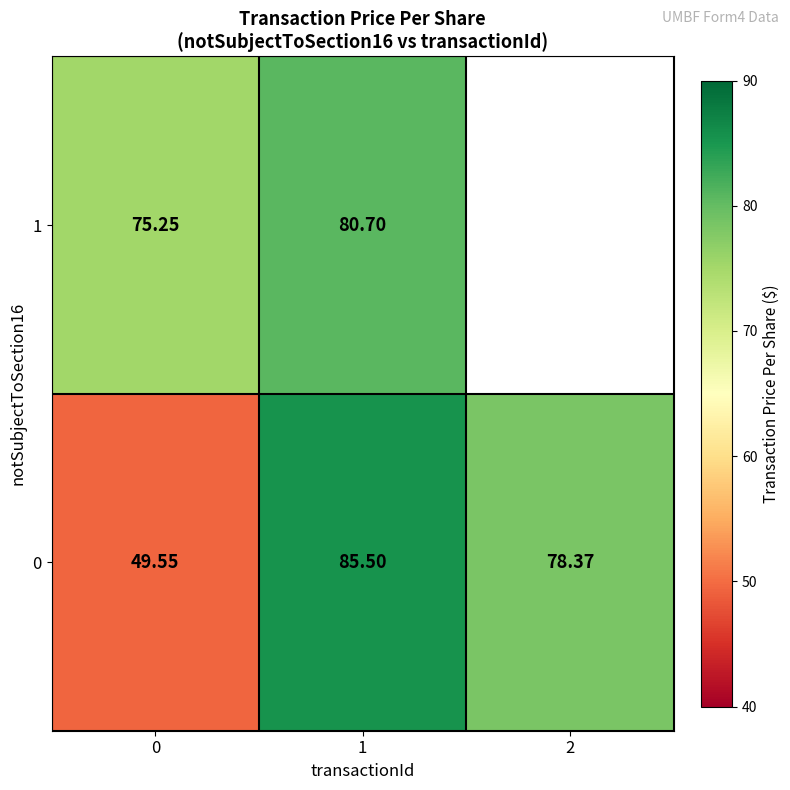

What is the average value of the row_1 series?

71.1